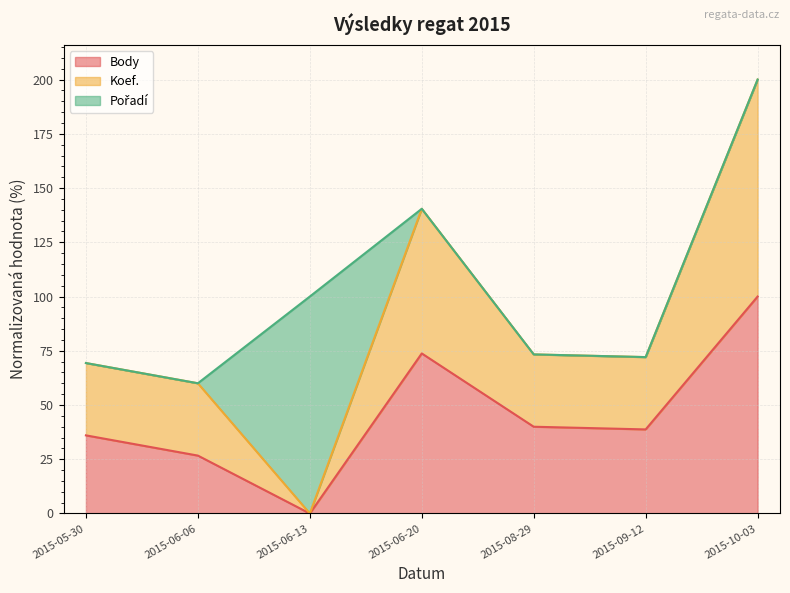

Read the Koef. value at 2015-06-06.

60.0